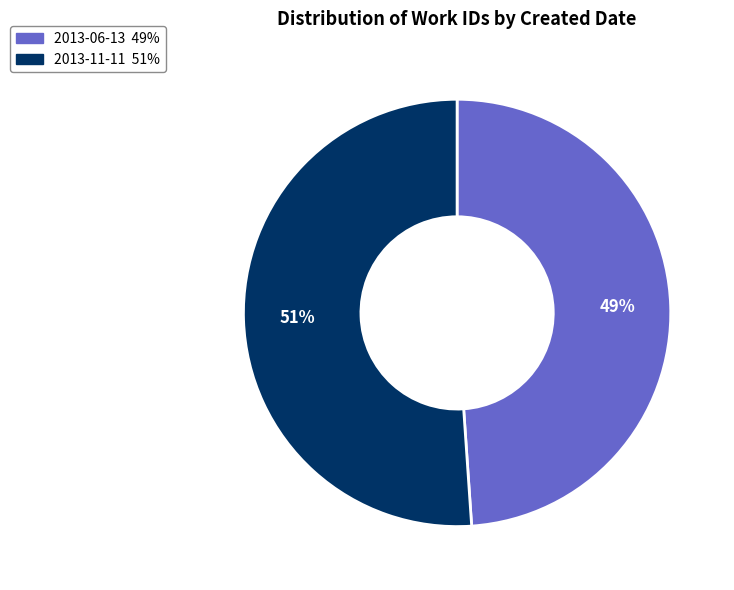

Is the sum of 2013-06-13 and 2013-11-11 greater than half?

Yes